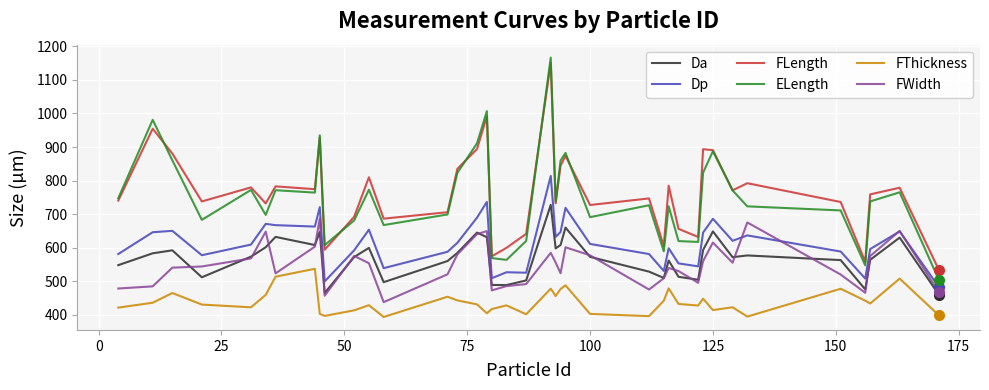

Rank the series by their maximum value, from highest to lowest.

ELength, FLength, Dp, Da, FWidth, FThickness